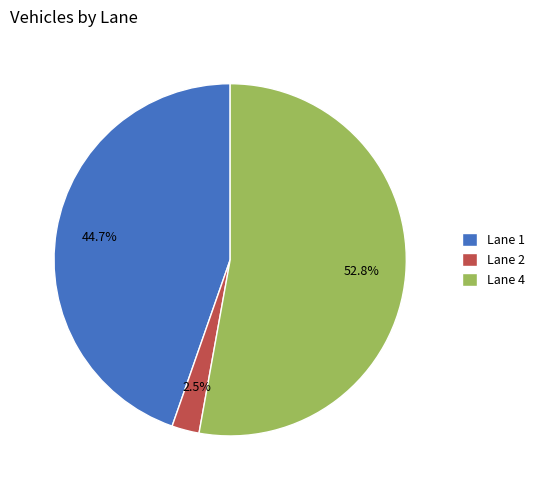

To the nearest percent, what portion does Lane 1 represent?

45%